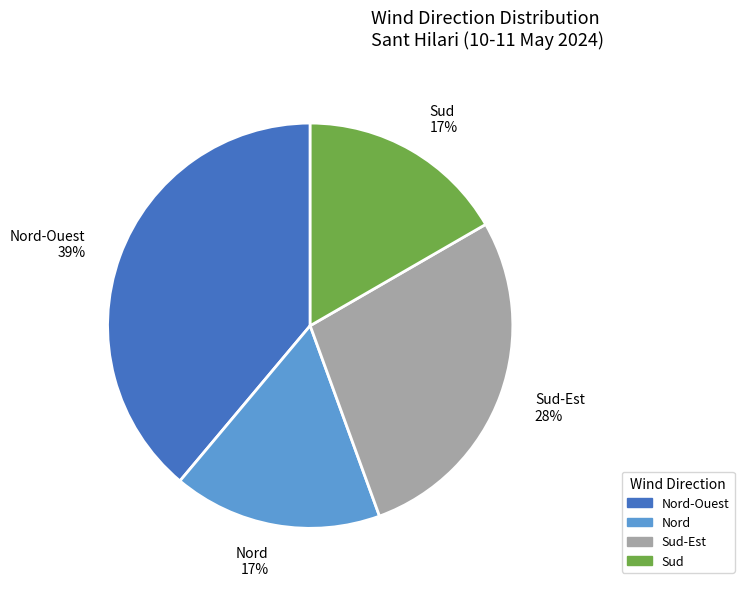

Is it true that Nord 17% is 17% of the pie?

True